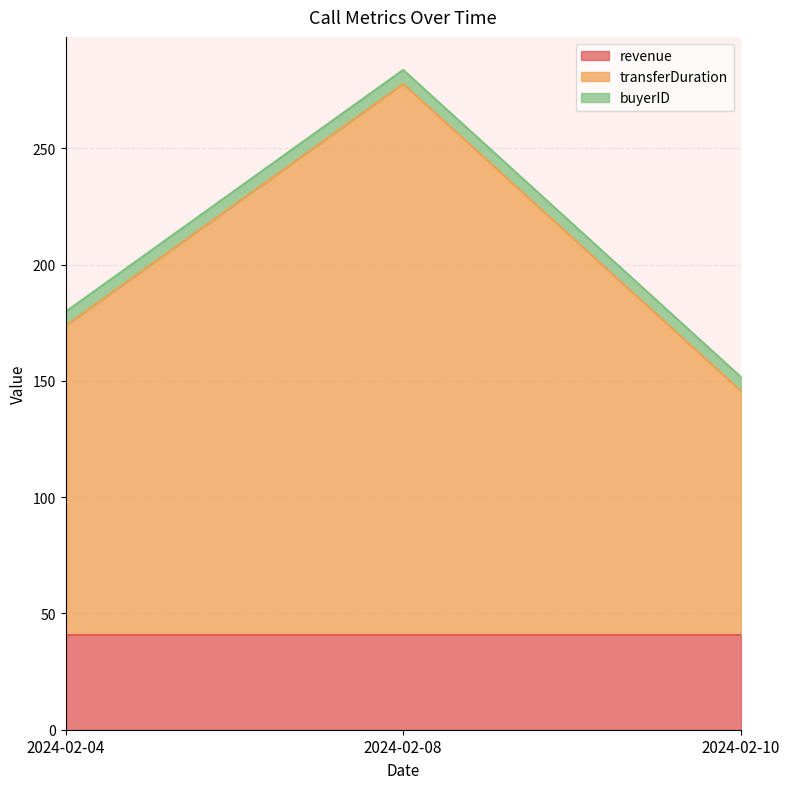

The buyerID series shows 6.0 at 2024-02-08. True or false?

True